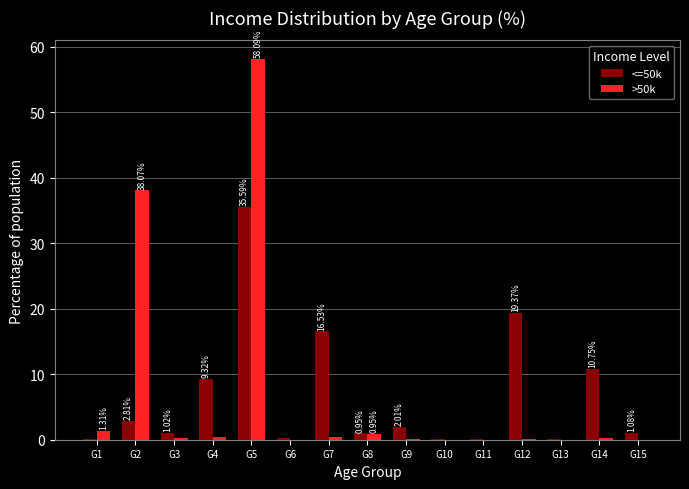

How many groups of bars are there?

15